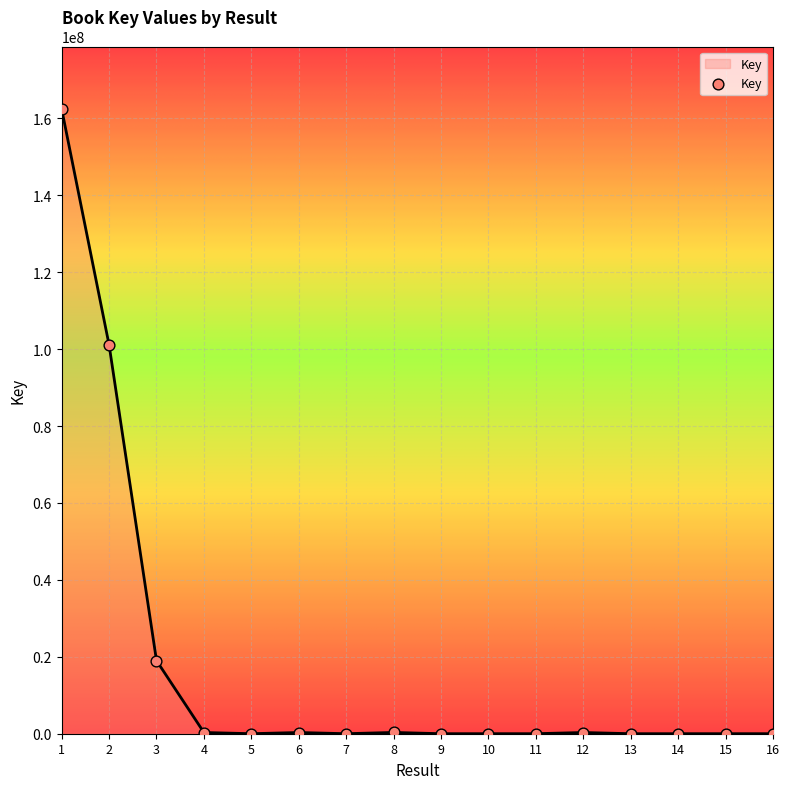

What is the change in value from 3 to 7?

-19004752